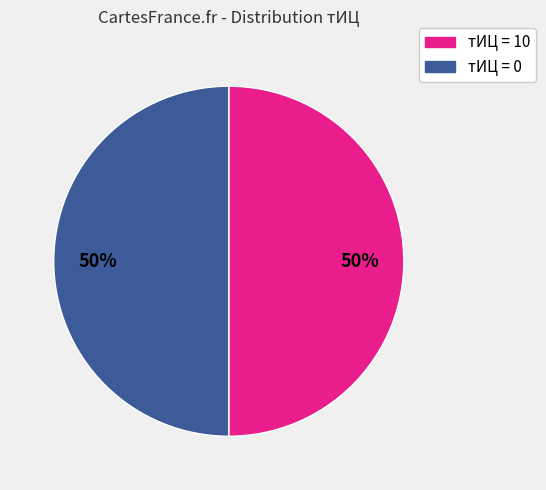

To the nearest percent, what is the difference between the largest and smallest slice percentages?

0%